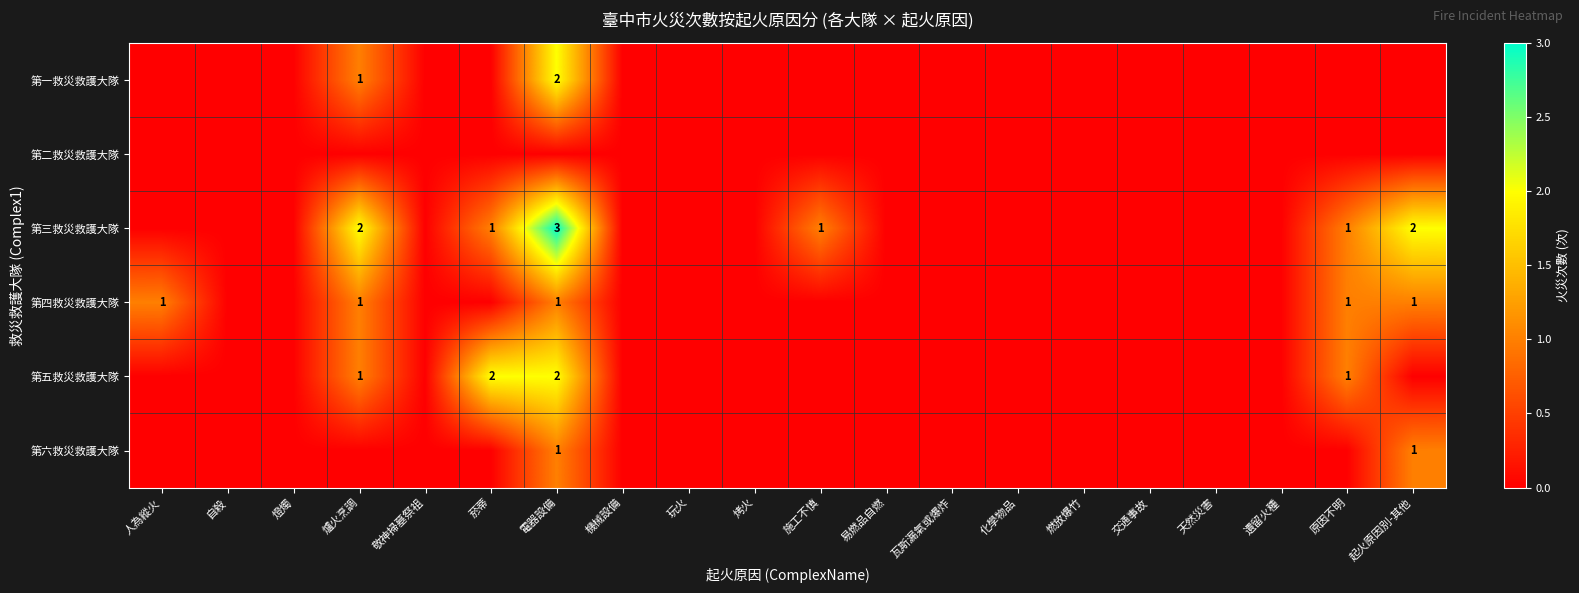

The value of 第五救災救護大隊 at 菸蒂 is 1. True or false?

False